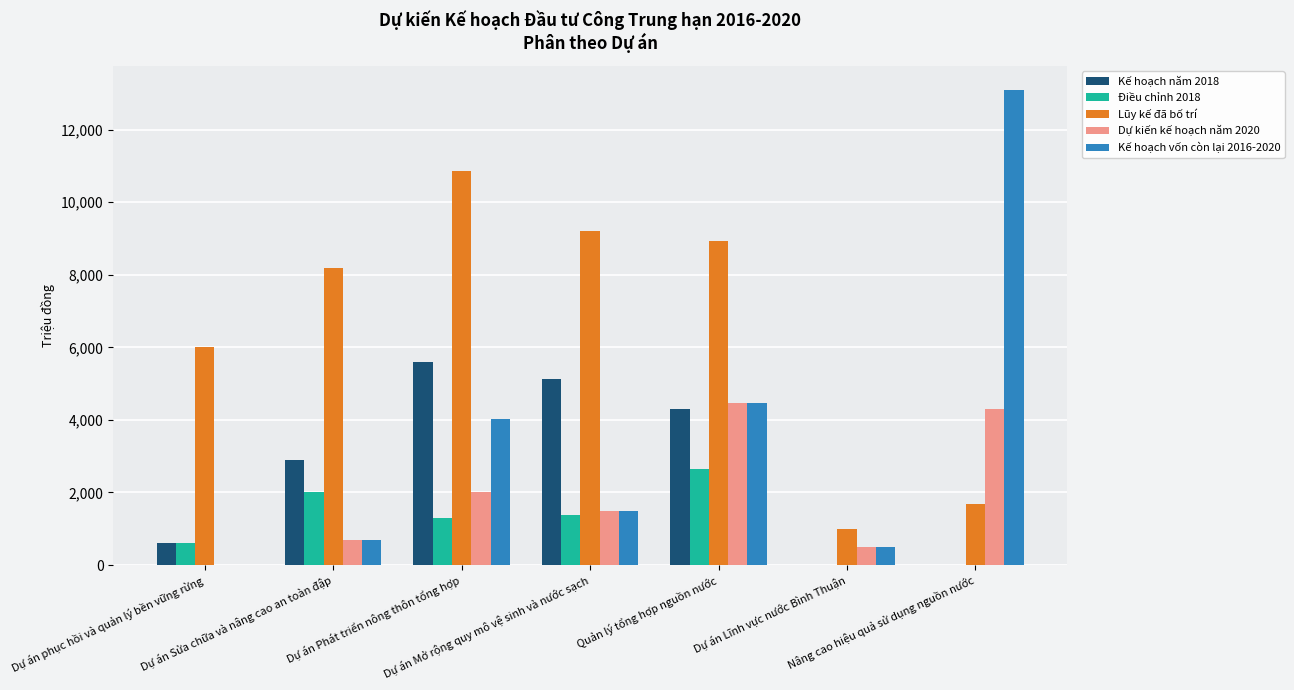

Which series has the largest total across all categories?

Lũy kế đã bố trí